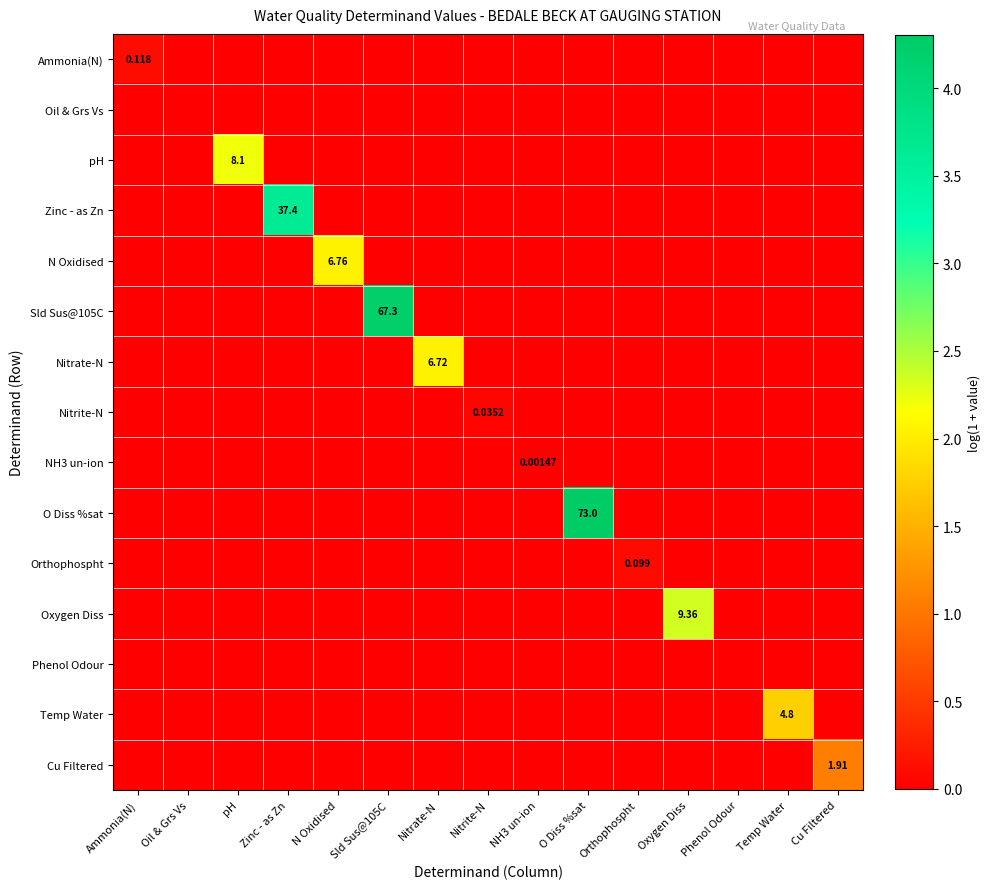

Count the Oxygen Diss values in the range 0 to 1.

14